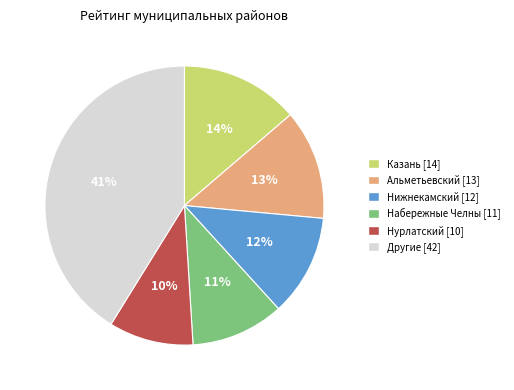

To the nearest percent, what is the difference between the largest and smallest slice percentages?

31%